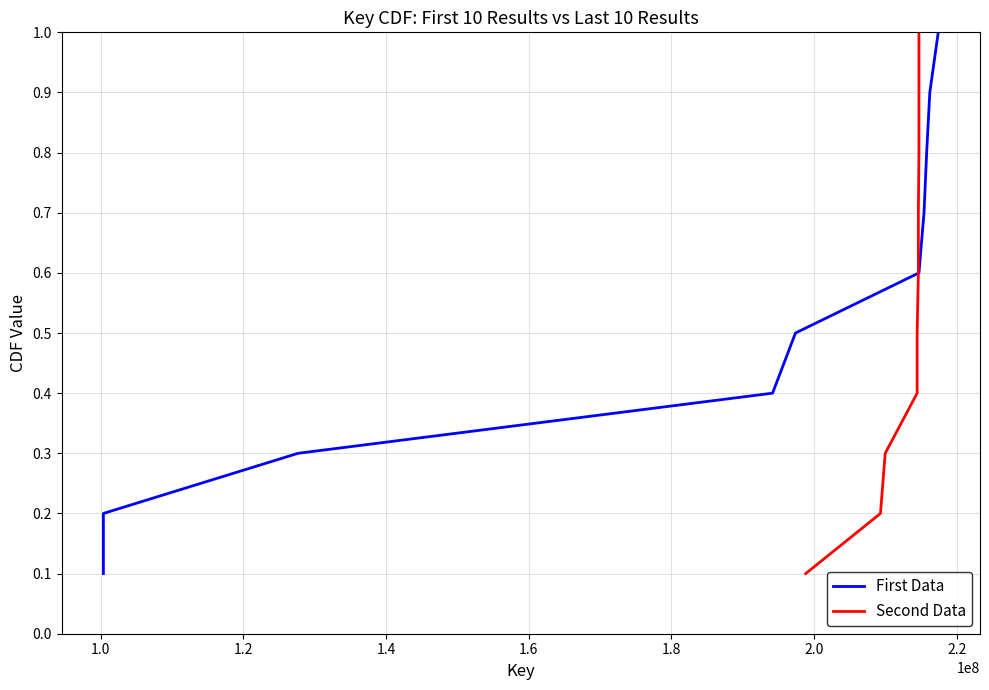

What is the sum of all First Data values?

5.5